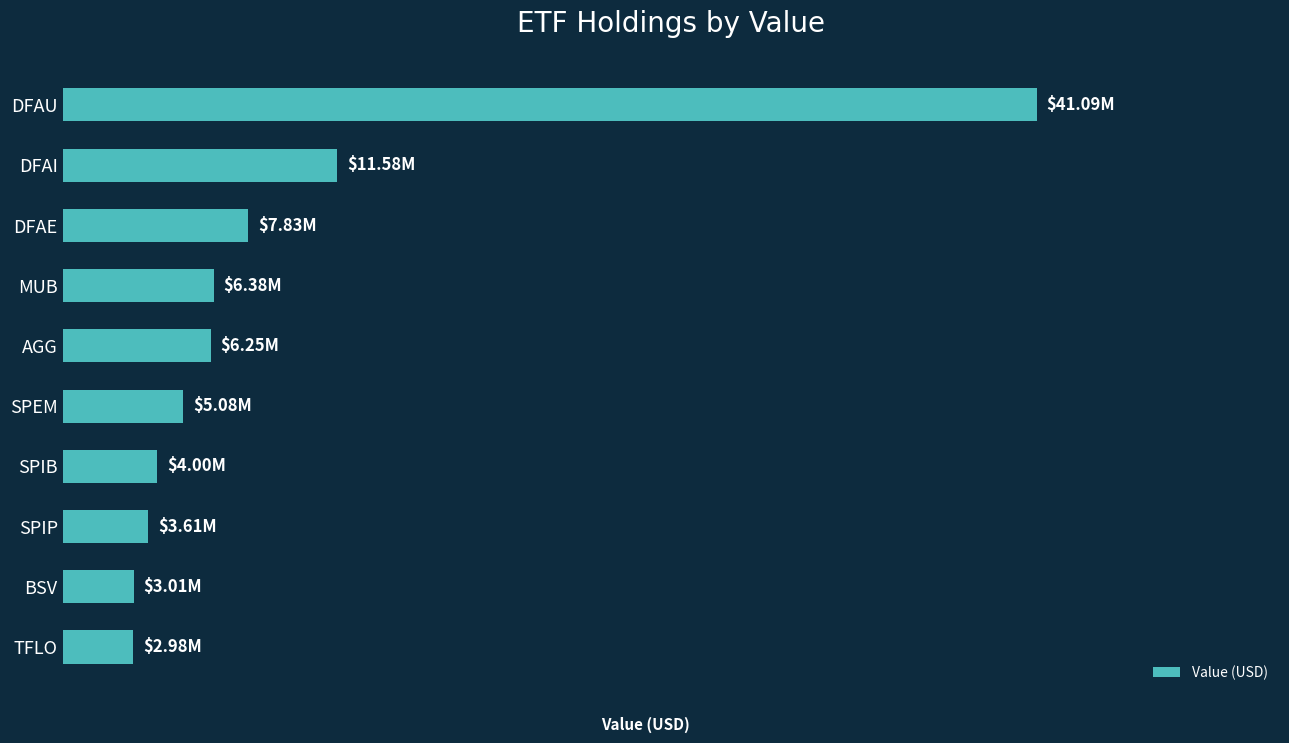

What is the average value?

9181600